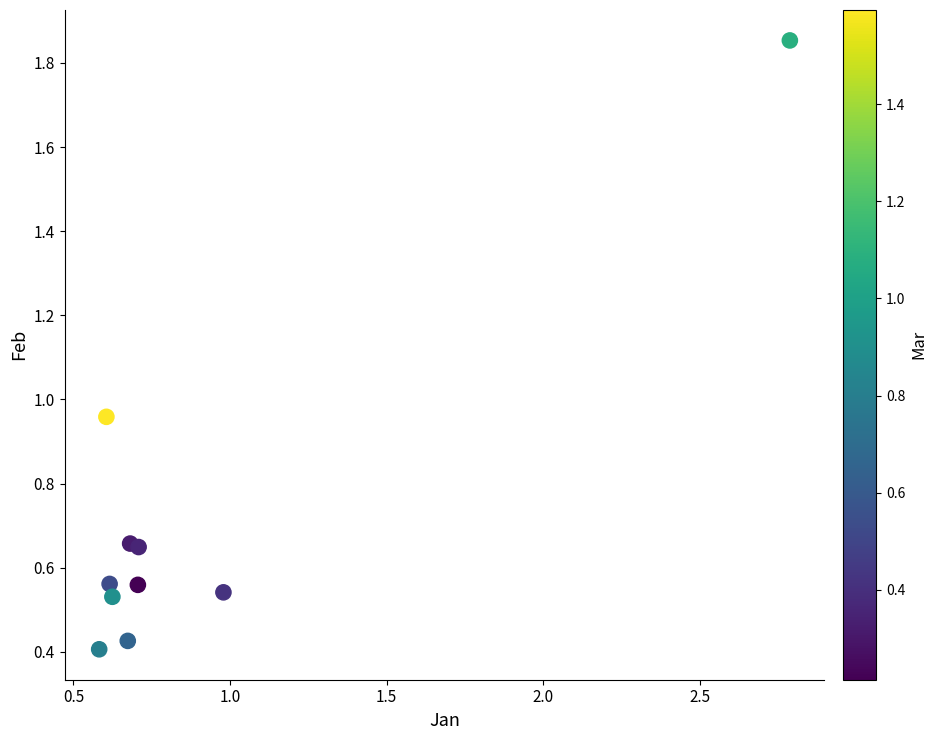

What is the average X value?

0.9